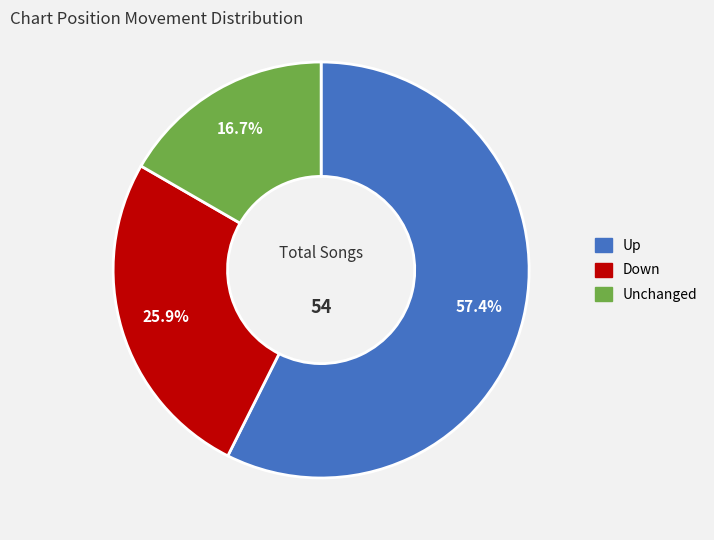

Is there a majority slice in this chart?

Yes